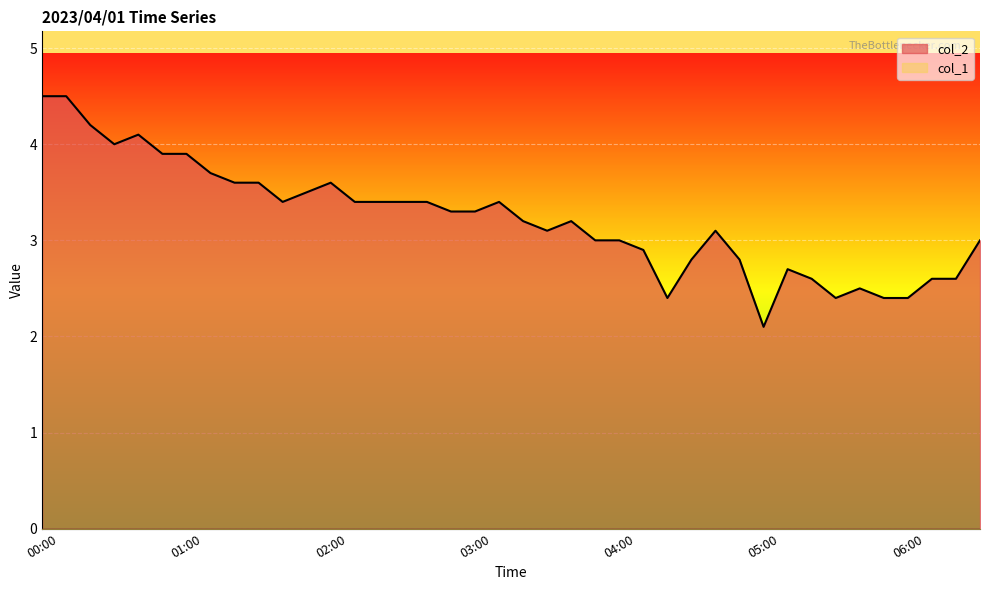

At which category does the chart reach its peak across all series?

00:00